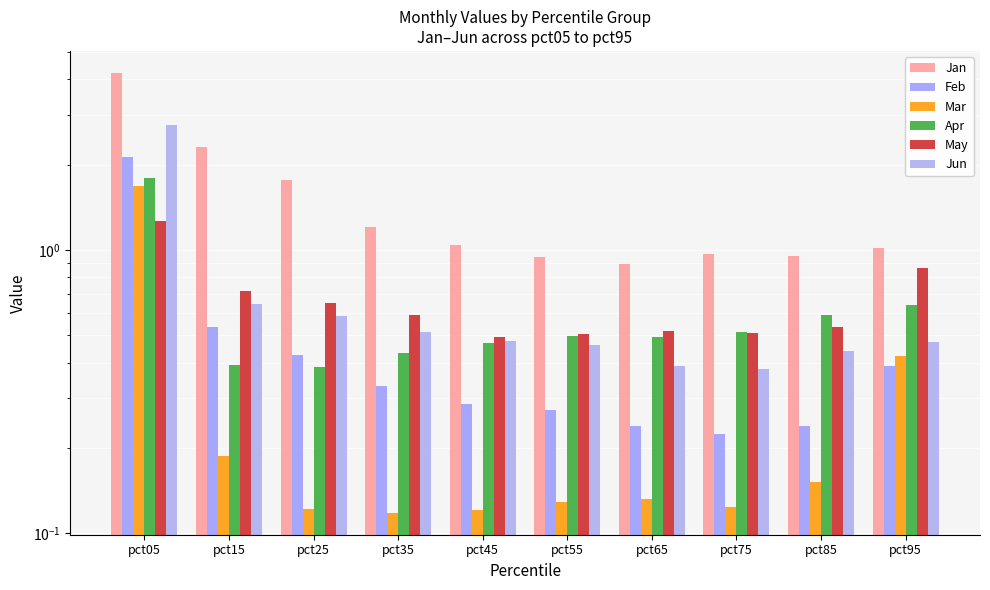

What is the total value across all series at pct05?

13.9